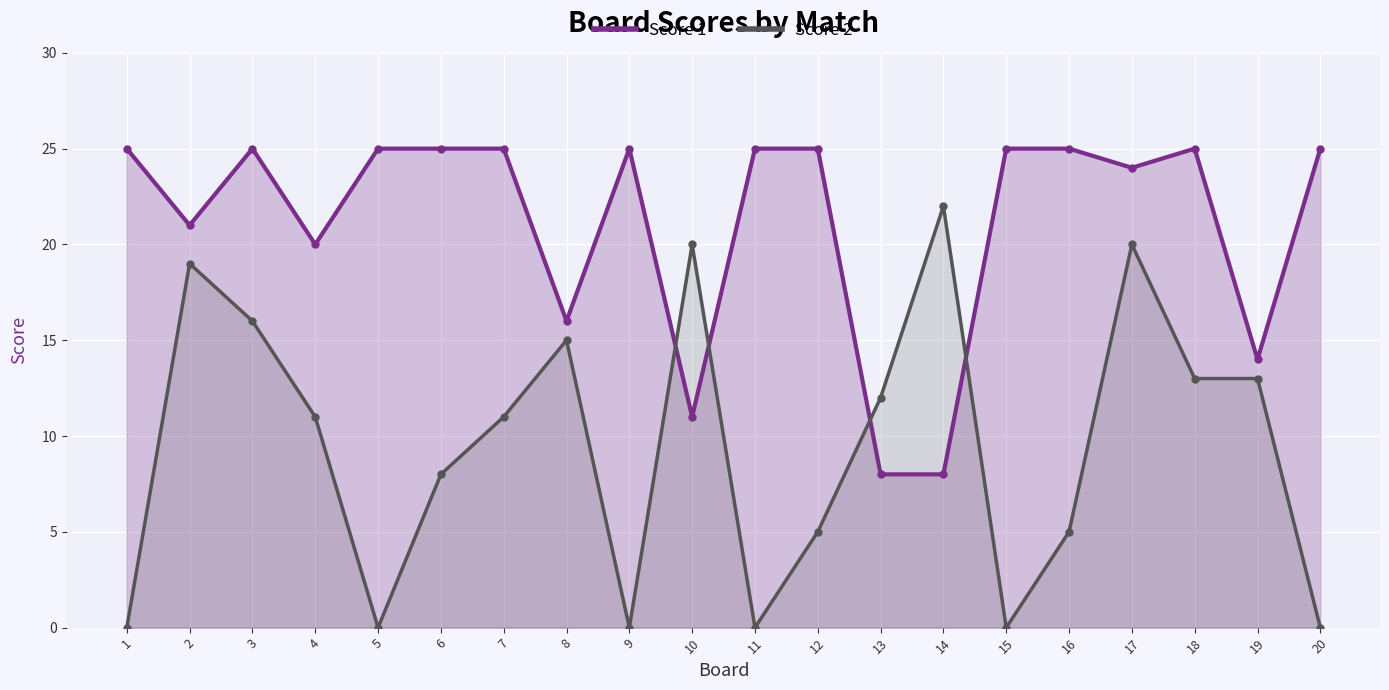

Reading right to left, extract all data points from this chart.

Score 1: 25	14	25	24	25	25	8	8	25	25	11	25	16	25	25	25	20	25	21	25
Score 2: 0	13	13	20	5	0	22	12	5	0	20	0	15	11	8	0	11	16	19	0